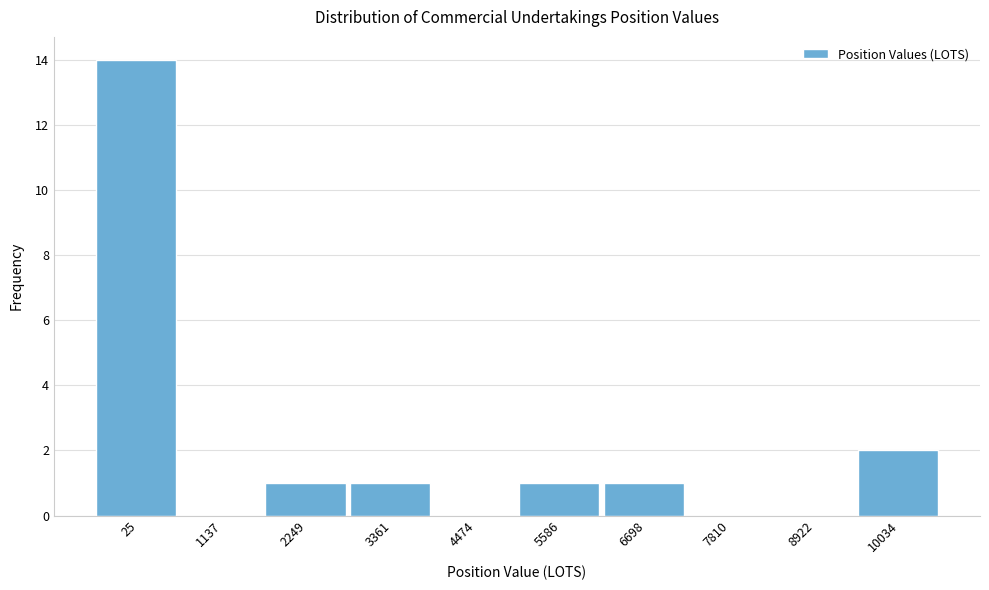

Reading right to left, what are all the values shown in this chart?

10034=2	8922=0	7810=0	6698=1	5586=1	4474=0	3361=1	2249=1	1137=0	25=14